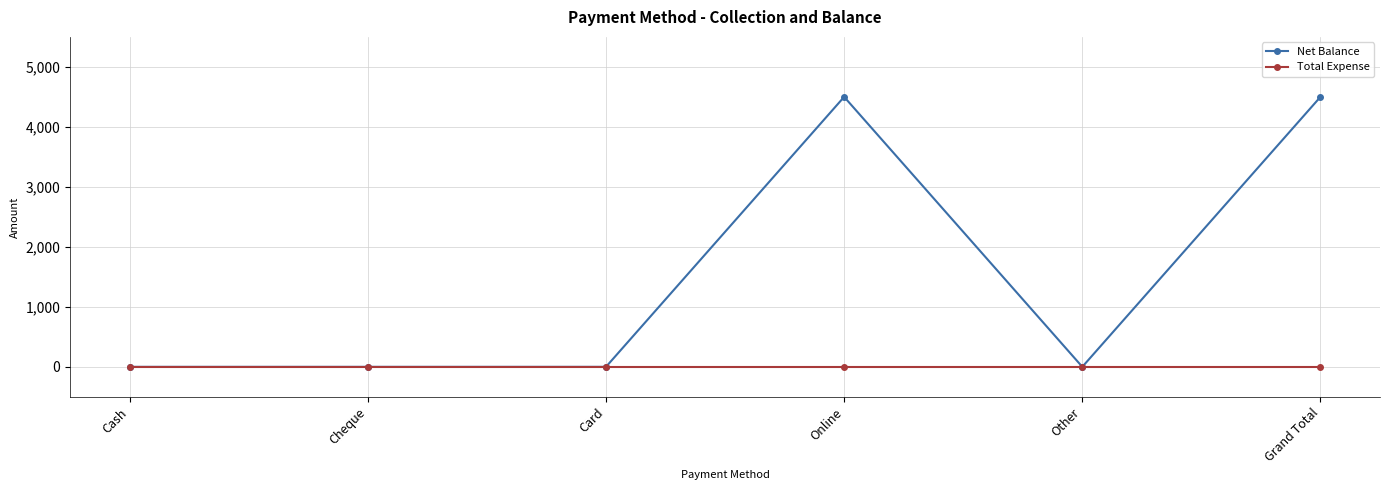

What is the label of the 1st point from the right?

Grand Total